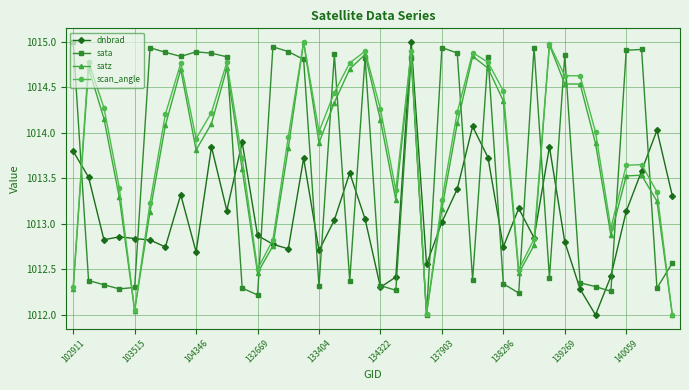

Does the chart display data point markers on the line(s)?

Yes